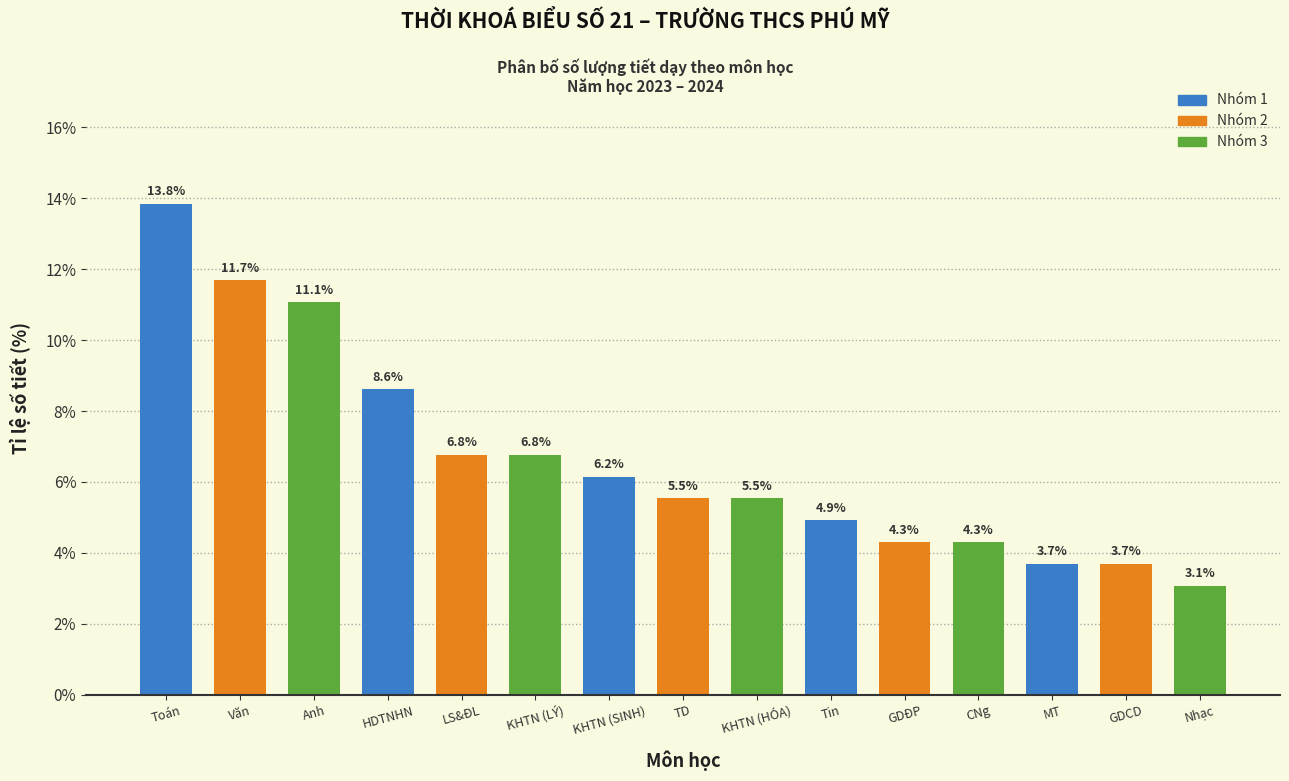

Reading left to right, what are all the values shown in this chart?

Toán=13.8	Văn=11.7	Anh=11.1	HDTNHN=8.6	LS&ĐL=6.8	KHTN (LÝ)=6.8	KHTN (SINH)=6.2	TD=5.5	KHTN (HÓA)=5.5	Tin=4.9	GDĐP=4.3	CNg=4.3	MT=3.7	GDCD=3.7	Nhạc=3.1